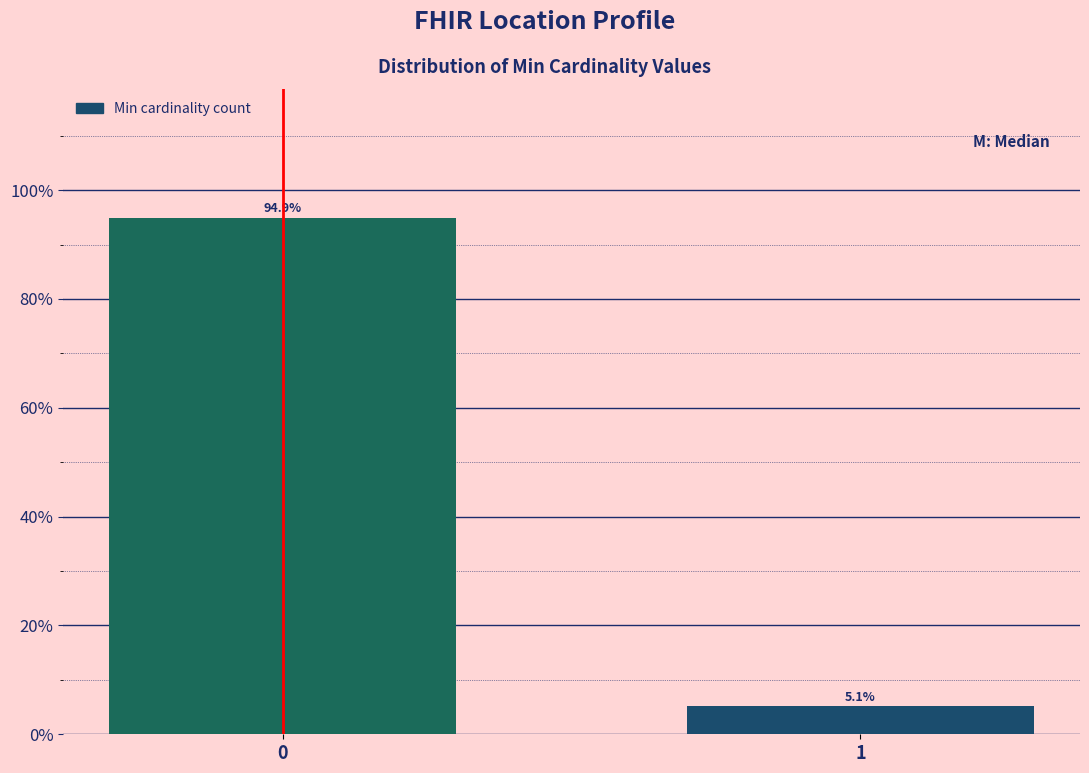

Reading right to left, extract all data points from this chart.

1=5.1	0=94.9